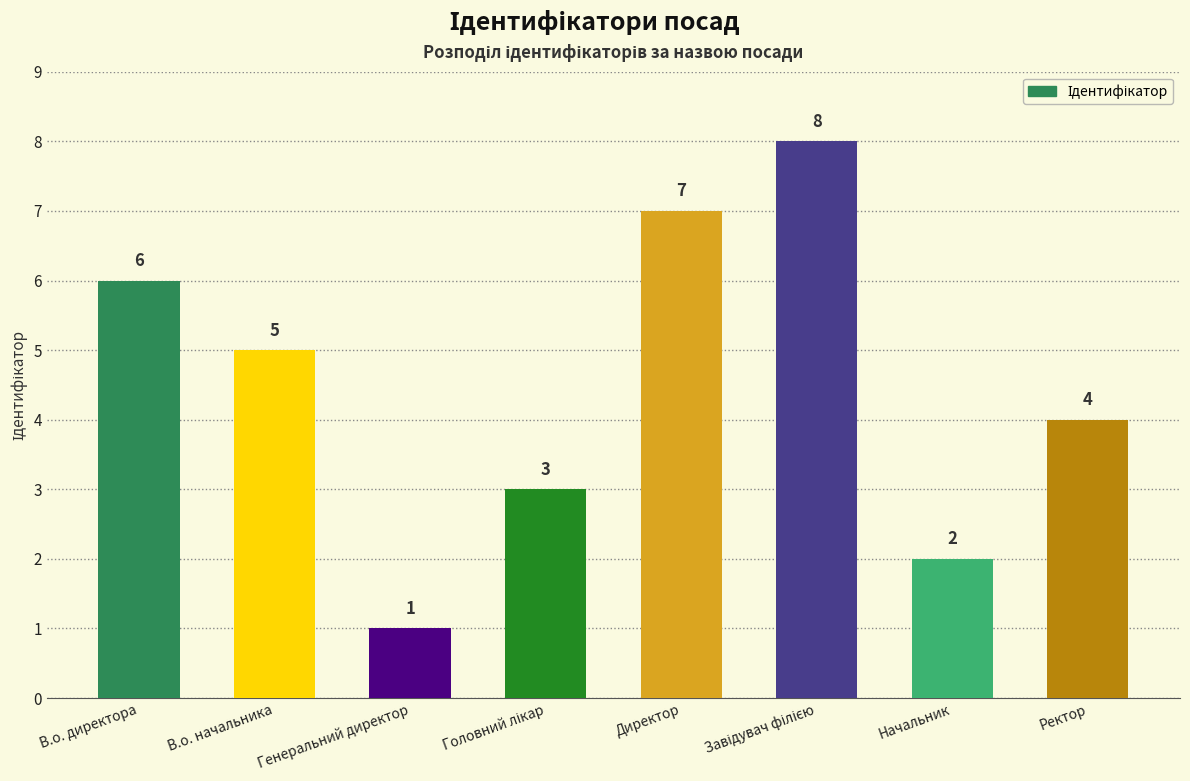

The chart shows a value of 4 at Ректор. True or false?

True